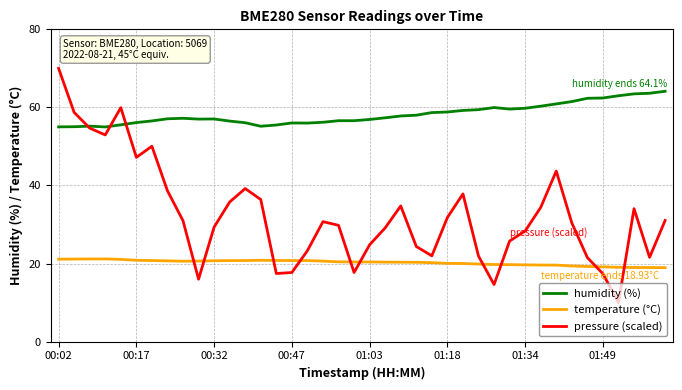

List the series in order of their peak value, highest first.

pressure (scaled), humidity (%), temperature (°C)